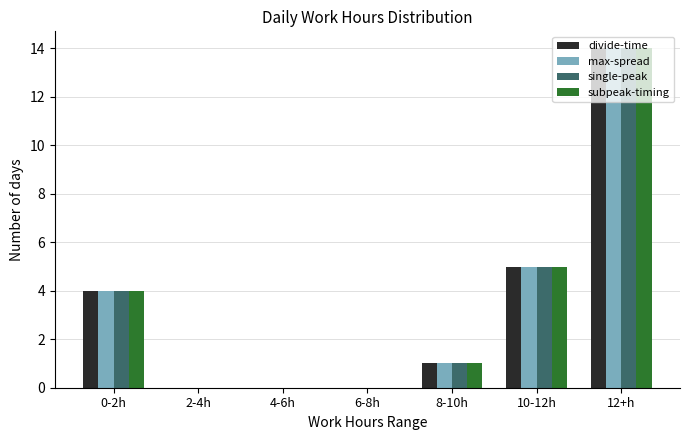

How many groups of bars are there?

7